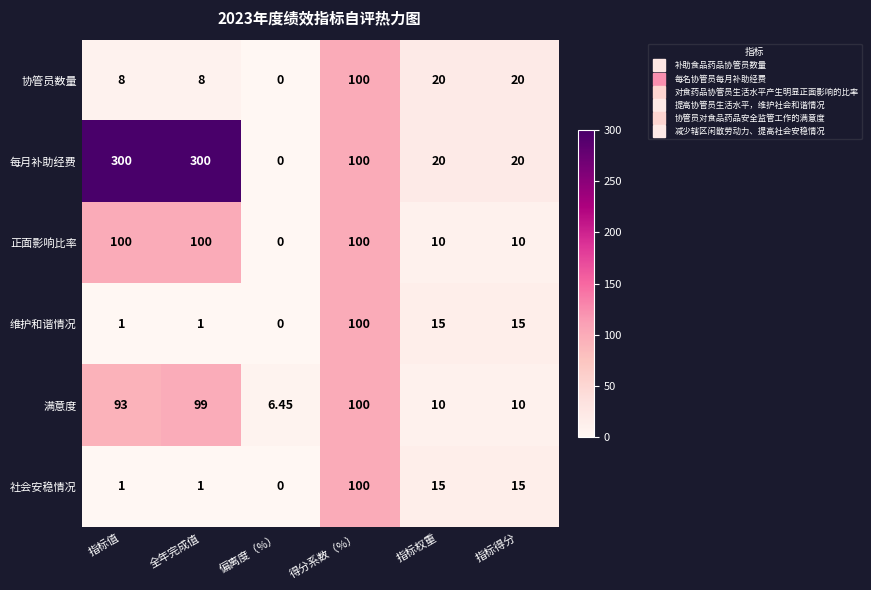

Which category has the lowest value in the 正面影响比率 series?

偏离度（%）